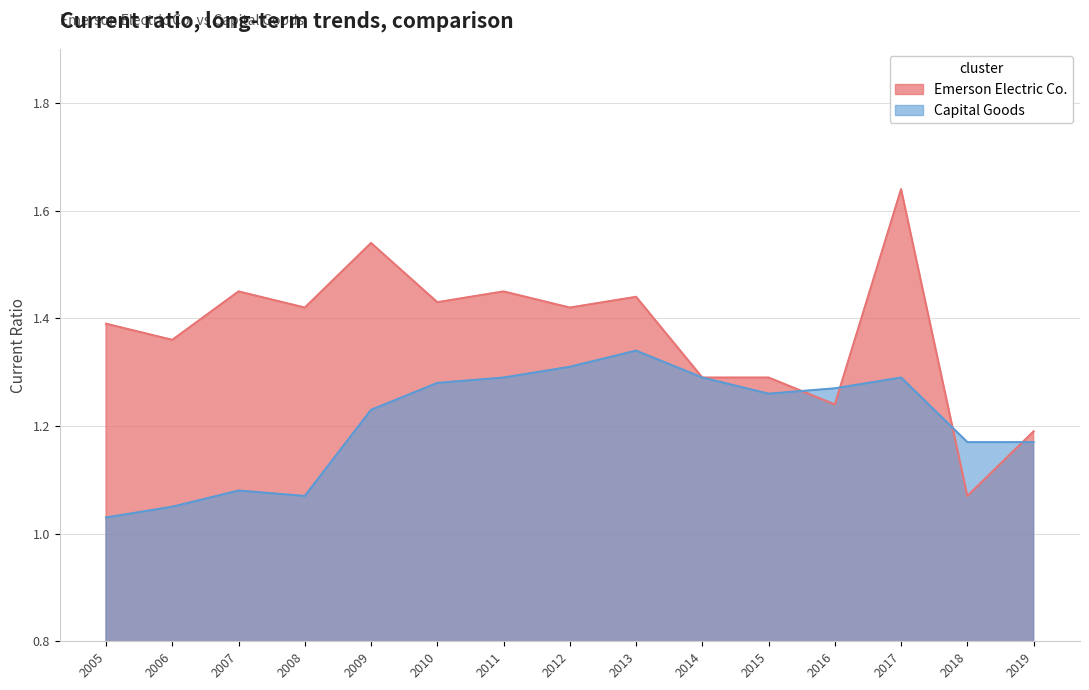

What is the value of the Capital Goods point at the 11th from the left?

1.3